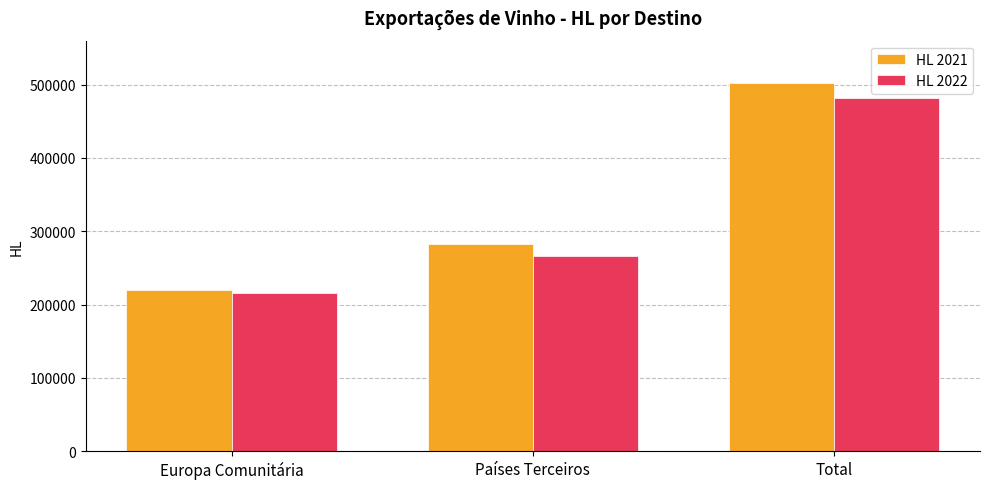

Reading left to right, list all the values displayed in this chart.

HL 2021: Europa Comunitária=219700.5	Países Terceiros=282263.3	Total=501963.8
HL 2022: Europa Comunitária=216003.3	Países Terceiros=266356.0	Total=482359.3